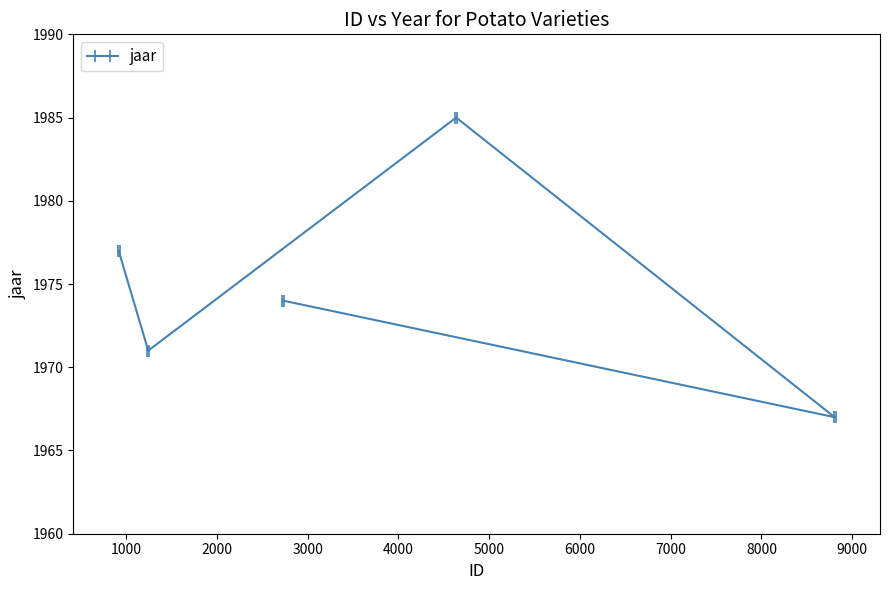

Where is the first local minimum?

1244